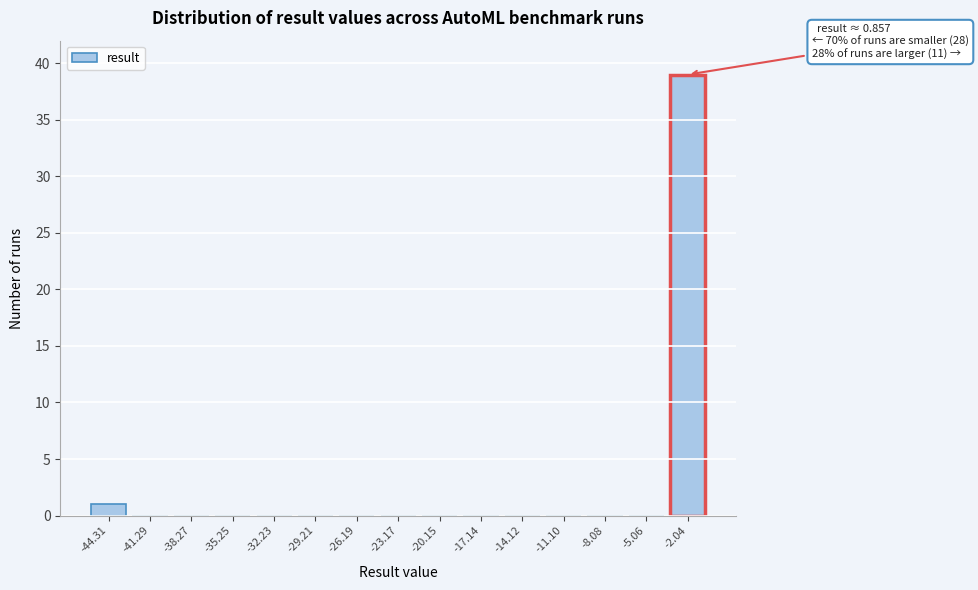

Reading right to left, extract all data points from this chart.

-2.04=39	-5.06=0	-8.08=0	-11.10=0	-14.12=0	-17.14=0	-20.15=0	-23.17=0	-26.19=0	-29.21=0	-32.23=0	-35.25=0	-38.27=0	-41.29=0	-44.31=1